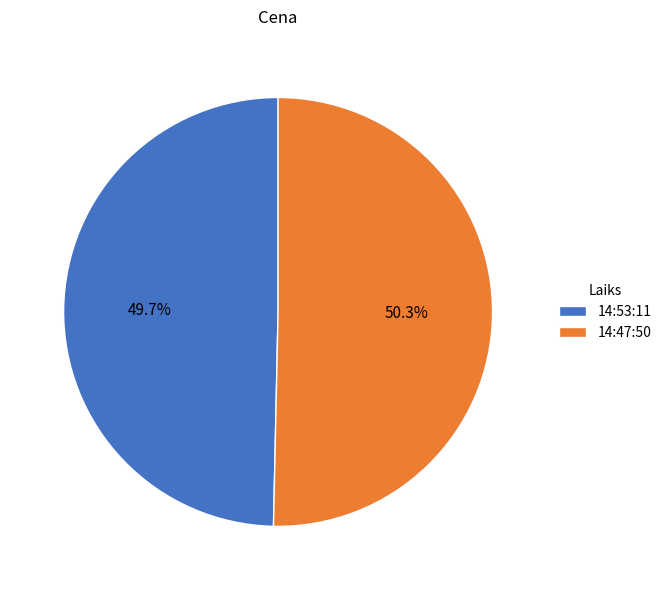

What is the total percentage of 14:47:50 and 14:53:11?

100.0%